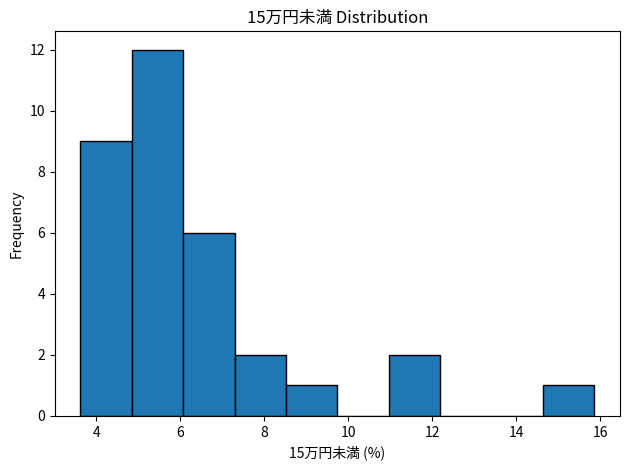

How tall is the bar that spans 8.6 to 9.8 on the x-axis? Neither the bar edges nor the heights are printed on the chart, so give them approximately, as read against the axes.

1